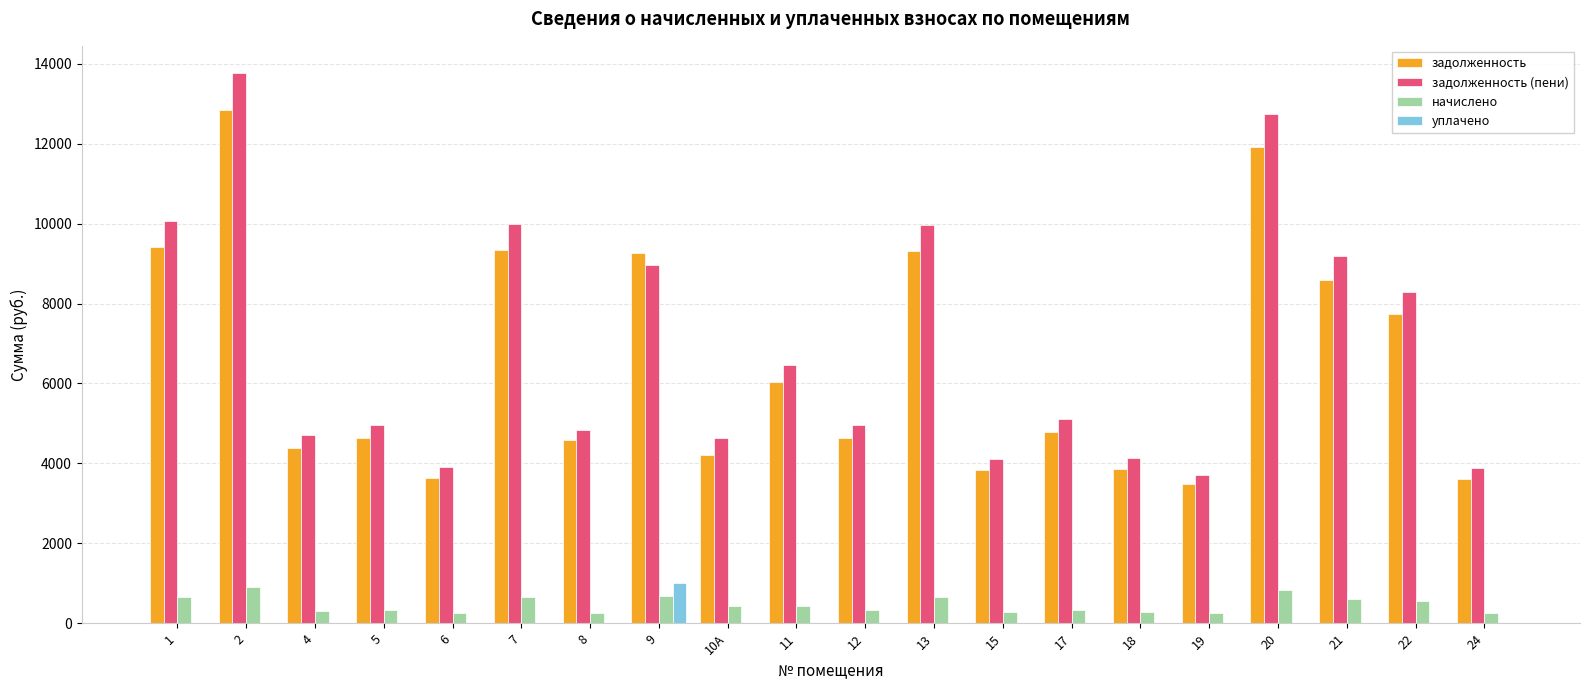

Is the value of задолженность (пени) at 11 greater than the value of задолженность at 2?

No